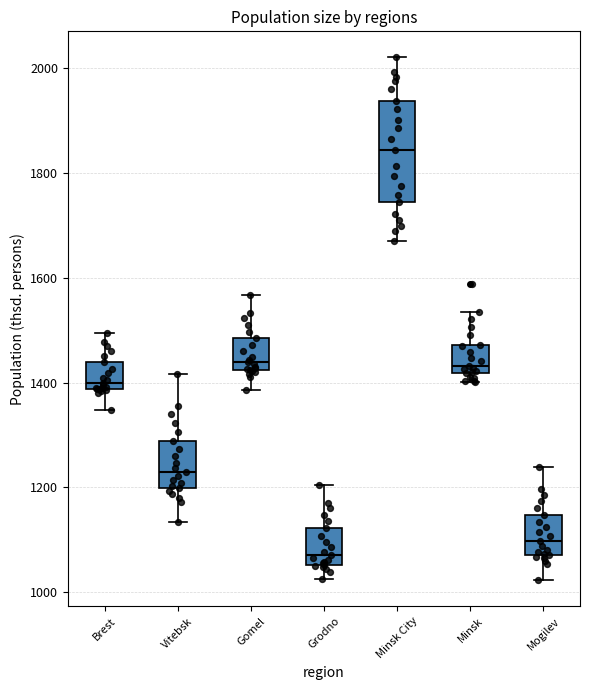

Which box's median line is the lowest?

Grodno